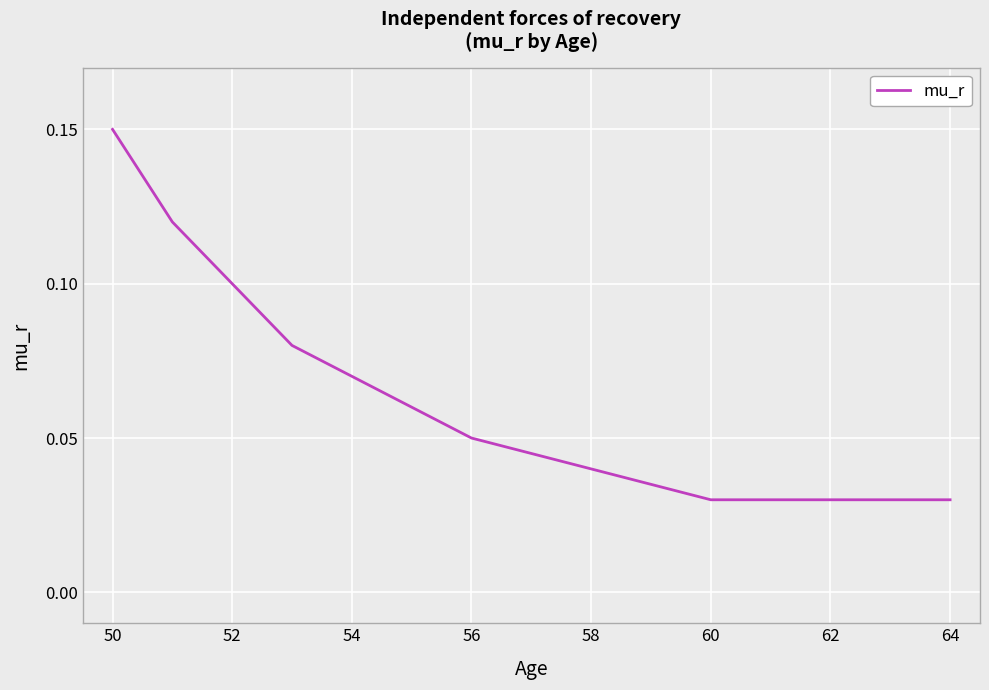

Which category has the highest value across all series?

50